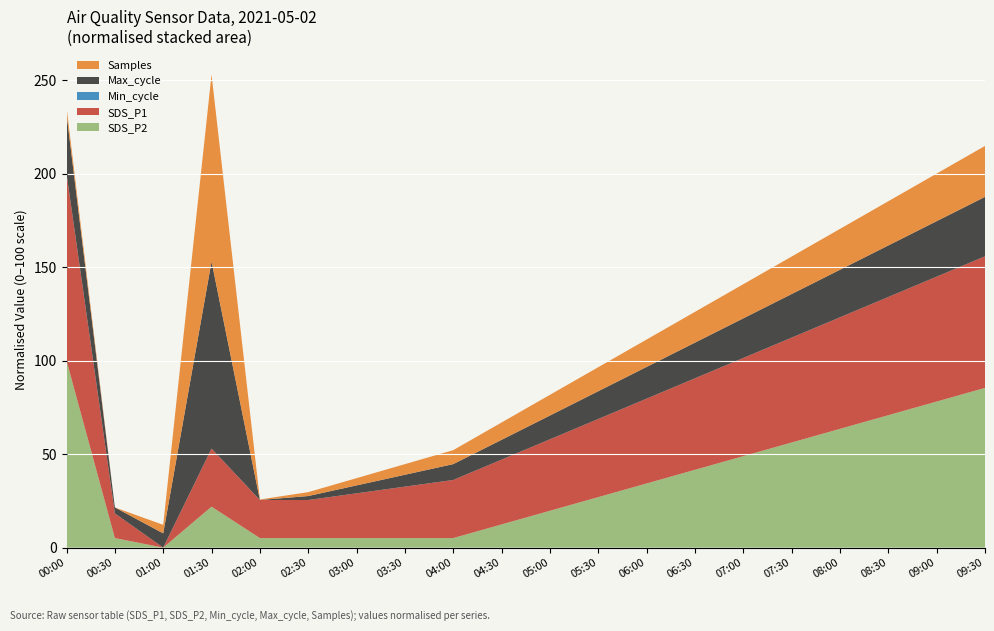

What is the maximum value for SDS_P2?

100.0